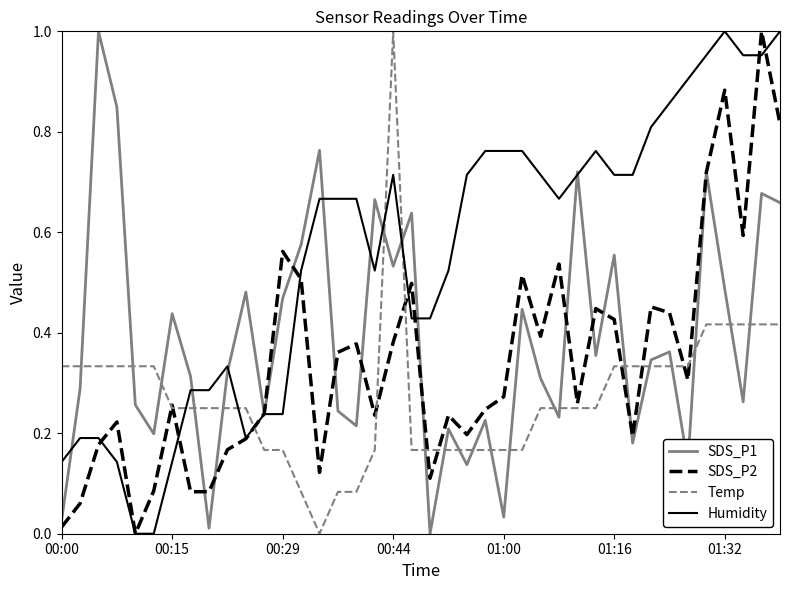

How many distinct data groups are displayed?

4